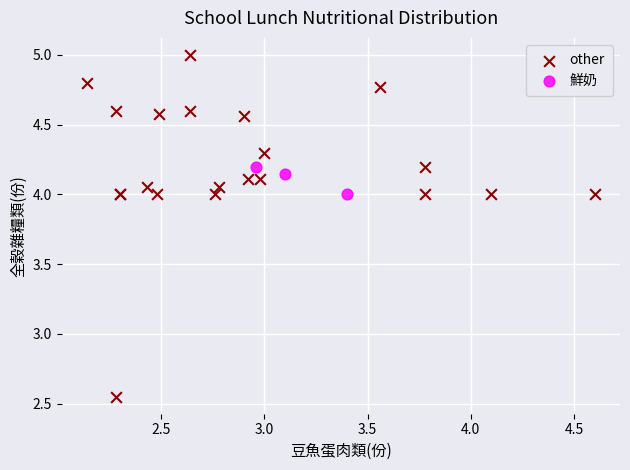

Which series has the largest Y range (max minus min)?

other